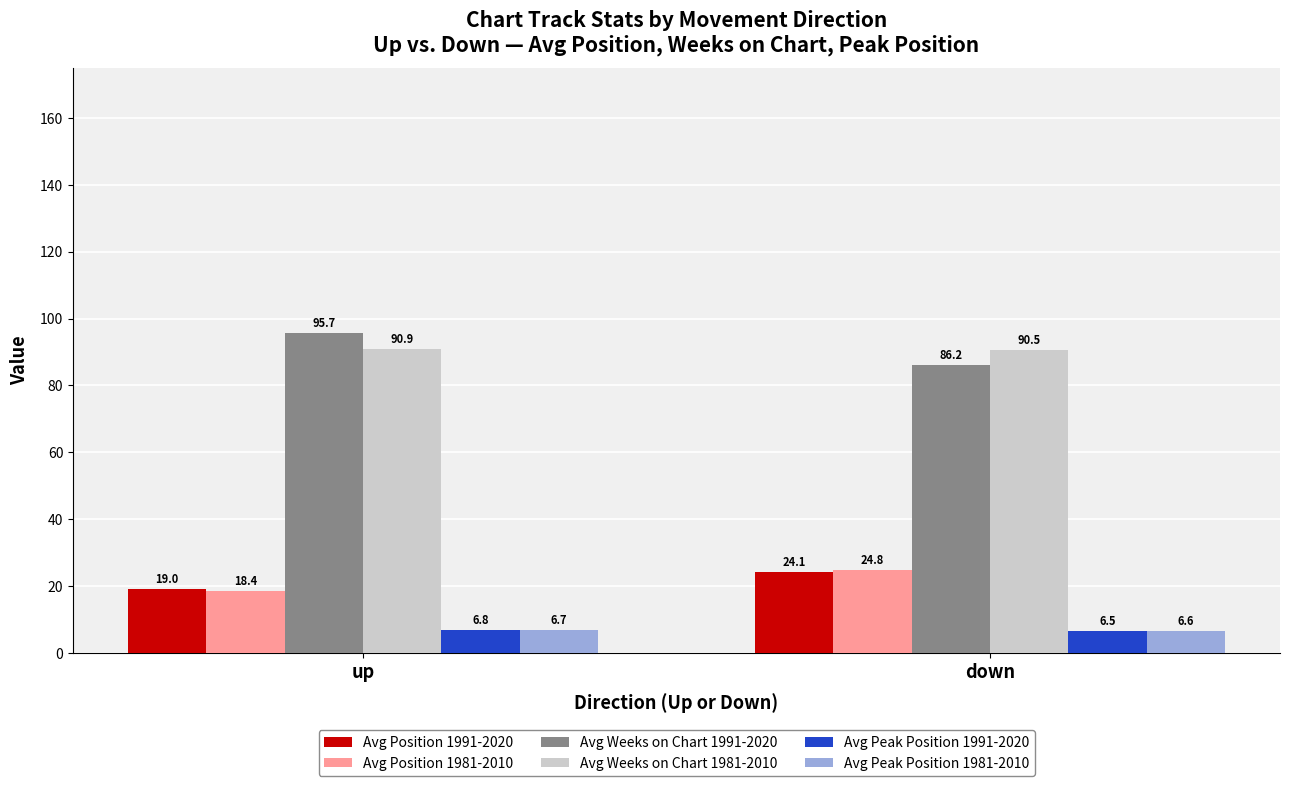

Rank the series at up from highest to lowest value.

Avg Weeks on Chart 1991-2020, Avg Weeks on Chart 1981-2010, Avg Position 1991-2020, Avg Position 1981-2010, Avg Peak Position 1991-2020, Avg Peak Position 1981-2010